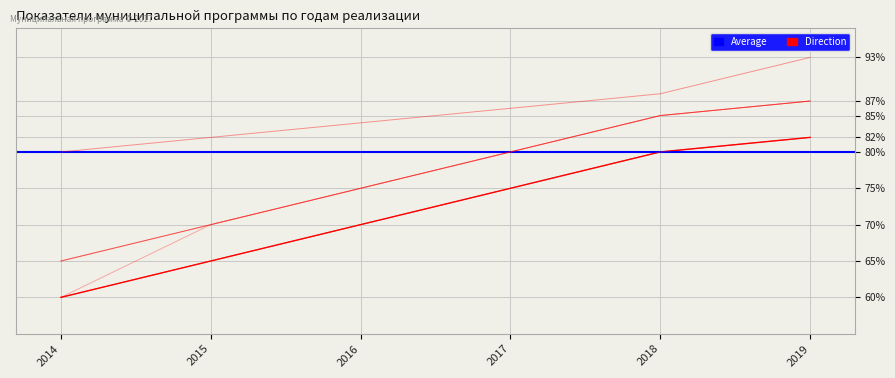

What is the value of the Показатель 5 (доля служащих 2) point at the 6th from the left?

87